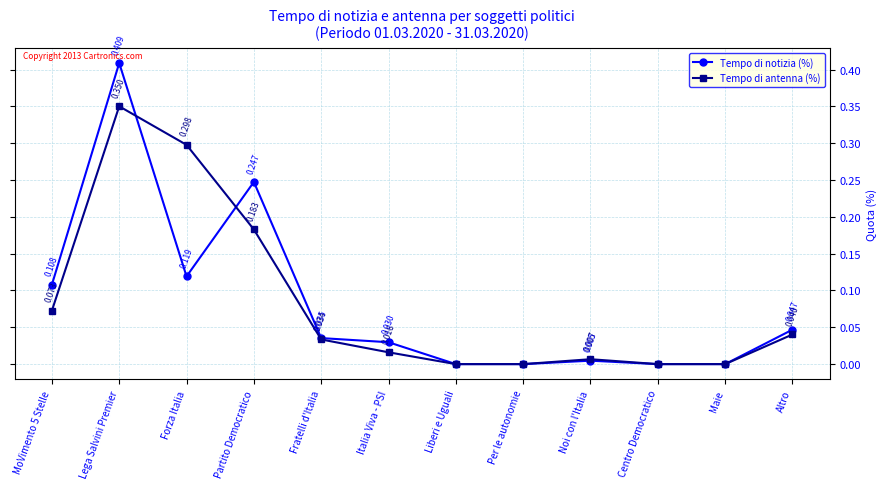

Rank the series by their maximum value, from lowest to highest.

Tempo di antenna (%), Tempo di notizia (%)